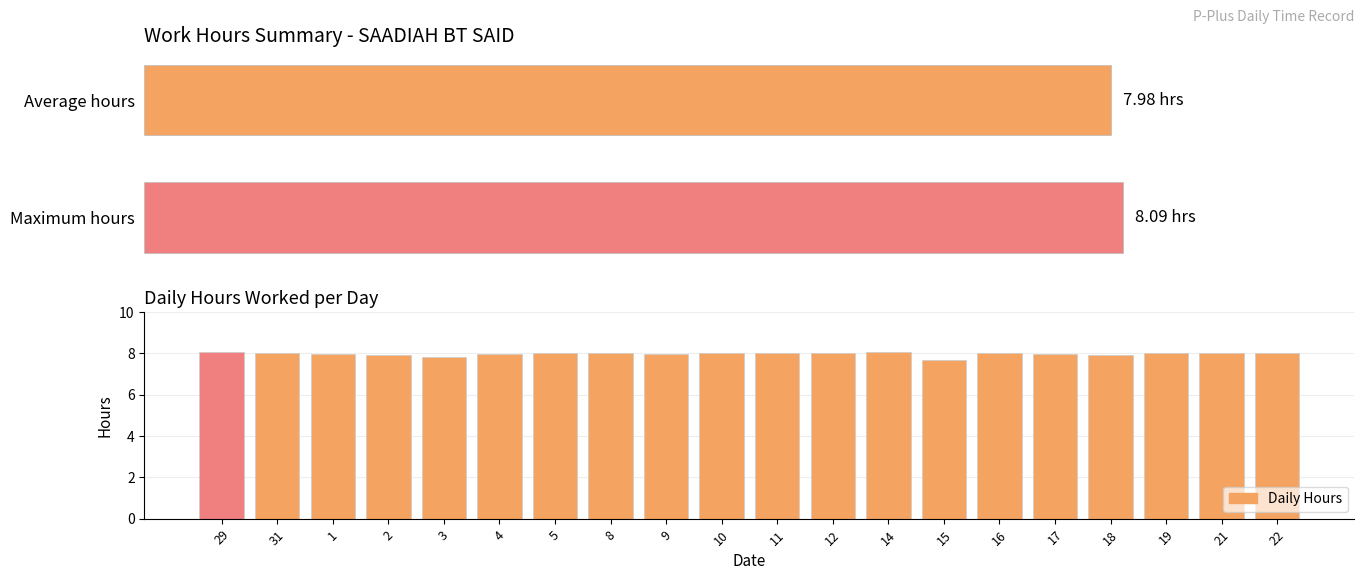

What is the value of the 11th bar from the left?

8.0